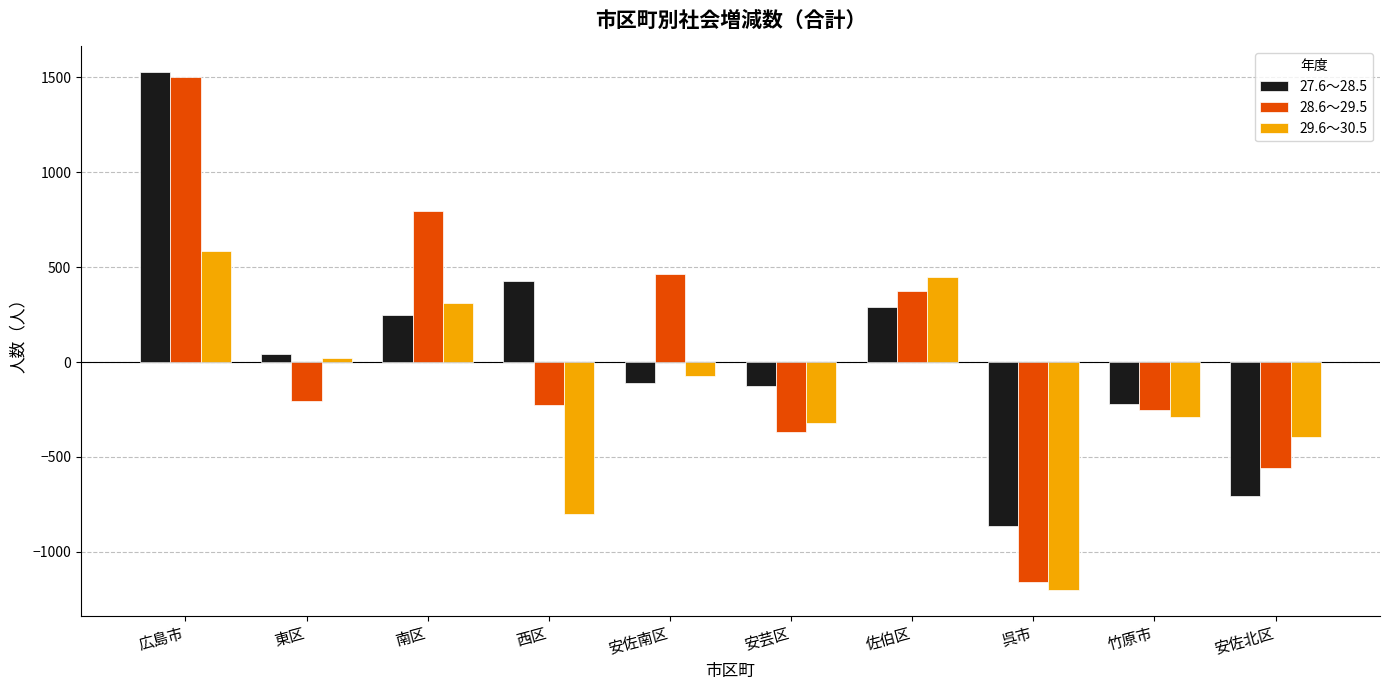

Where does the 29.6～30.5 series first go above -73?

広島市